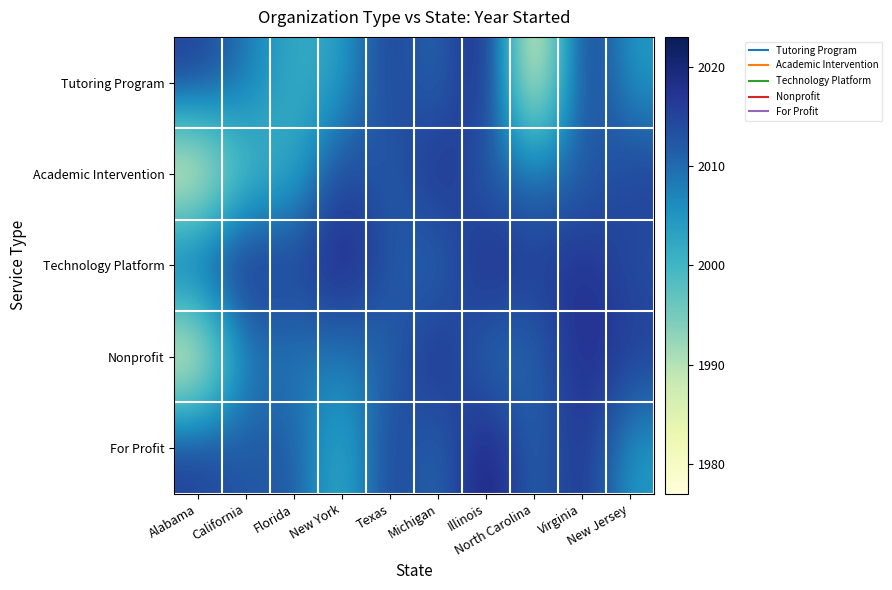

Which series has the largest total across all categories?

Technology Platform